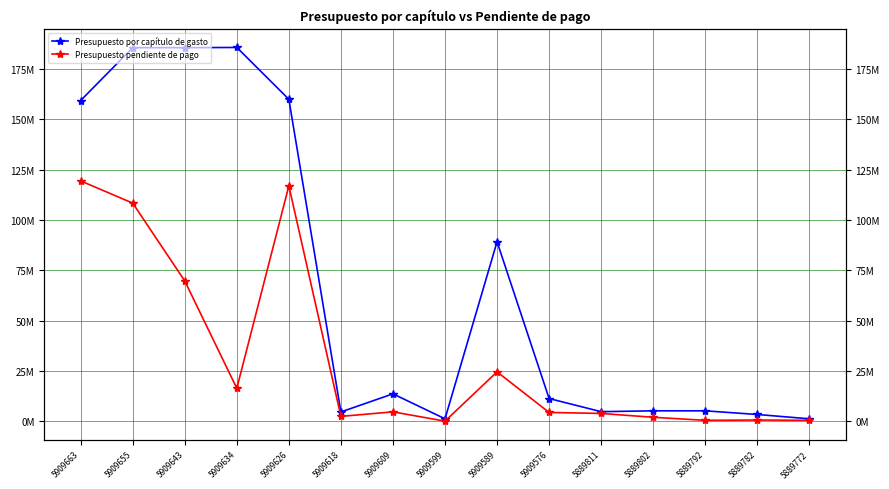

Does the chart have visible grid lines?

Yes